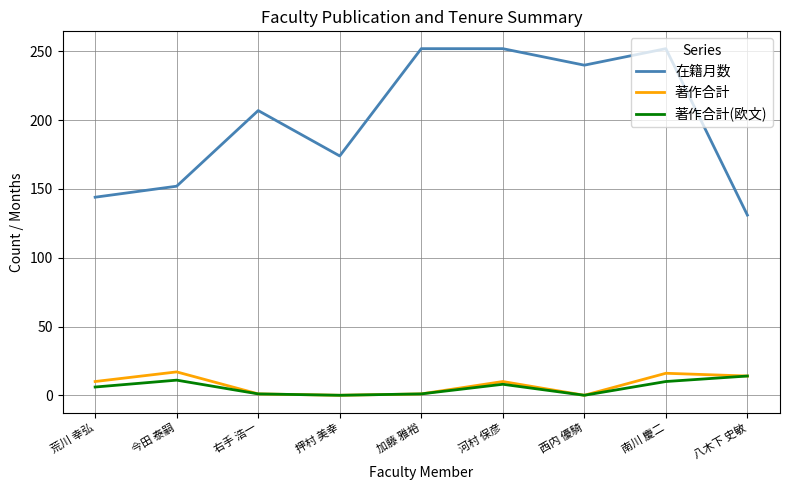

The 在籍月数 series shows 220 at 八木下 史敏. True or false?

False